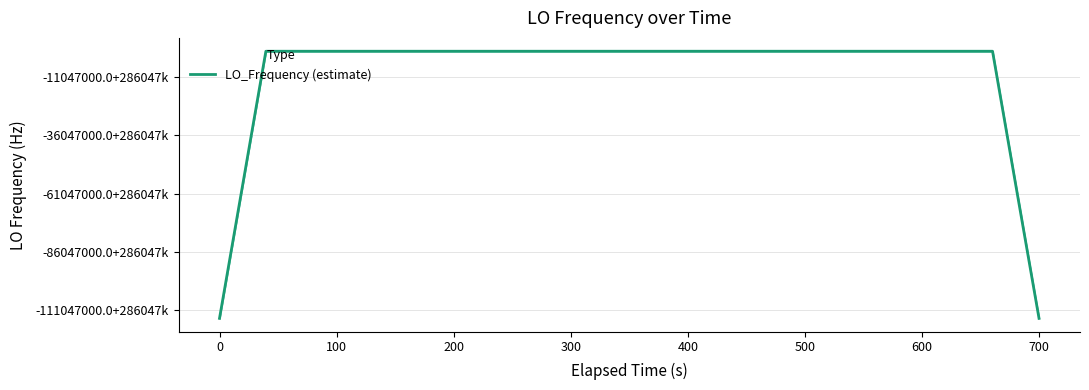

Is this an area chart (filled region under the line)?

Yes